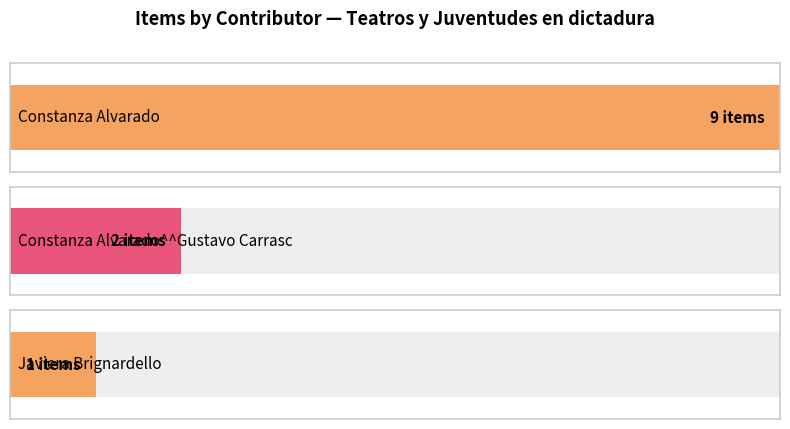

What is the label of the 3rd bar from the right?

Javiera Brignardello